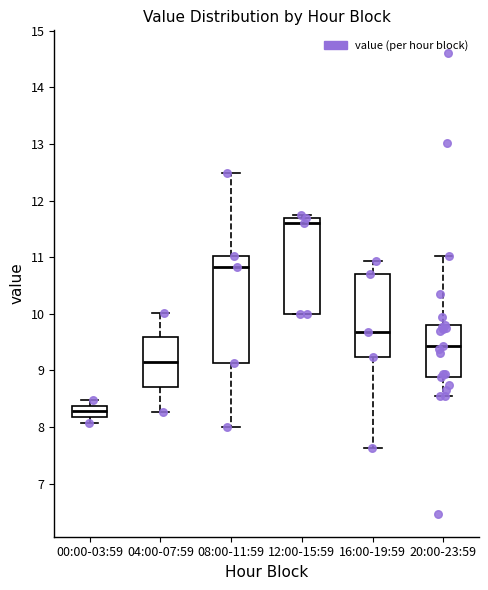

Where is the upper edge of the box for 04:00-07:59 on the y-axis? The values are not printed on the chart, so give them approximately, as read against the axis.

9.6